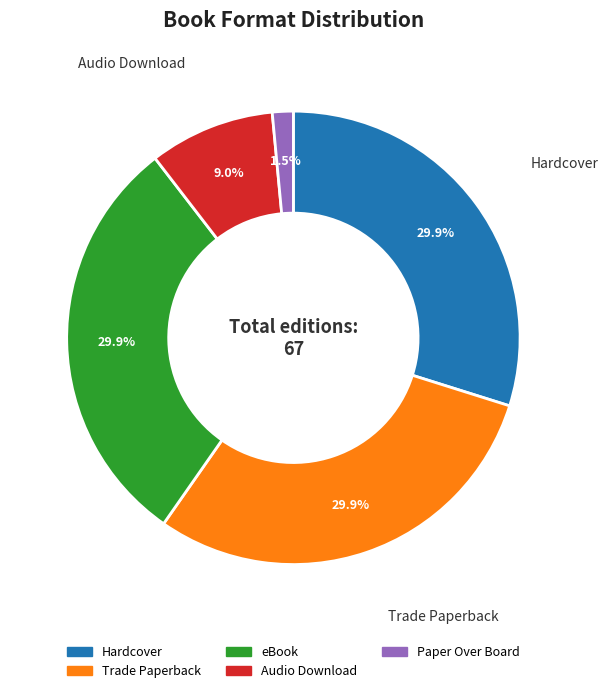

Which category has the smallest portion of the pie?

Paper Over Board